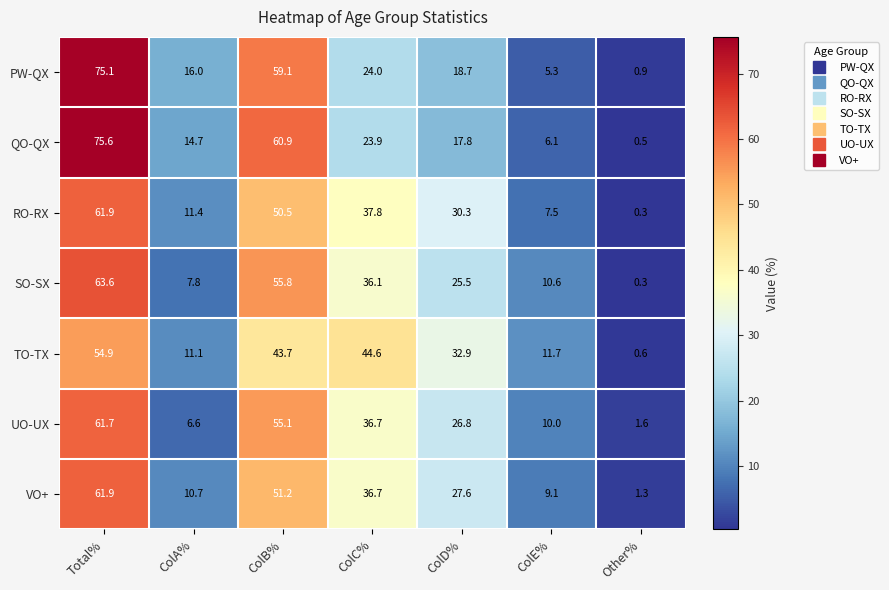

The value of RO-RX at ColC% is 67.2. True or false?

False